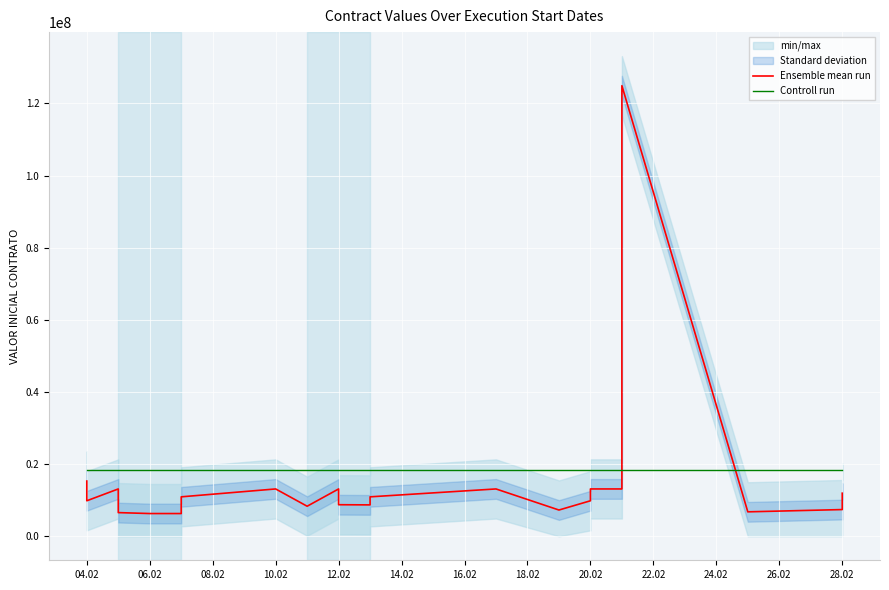

What is the spread (max minus min) of values at 28.02?

10971876.1